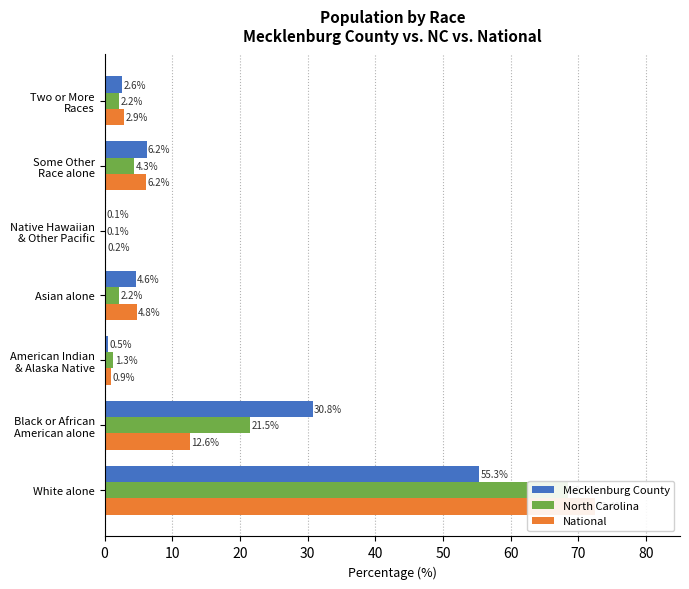

What is the value of the Mecklenburg County bar at the 7th from the left?

2.6